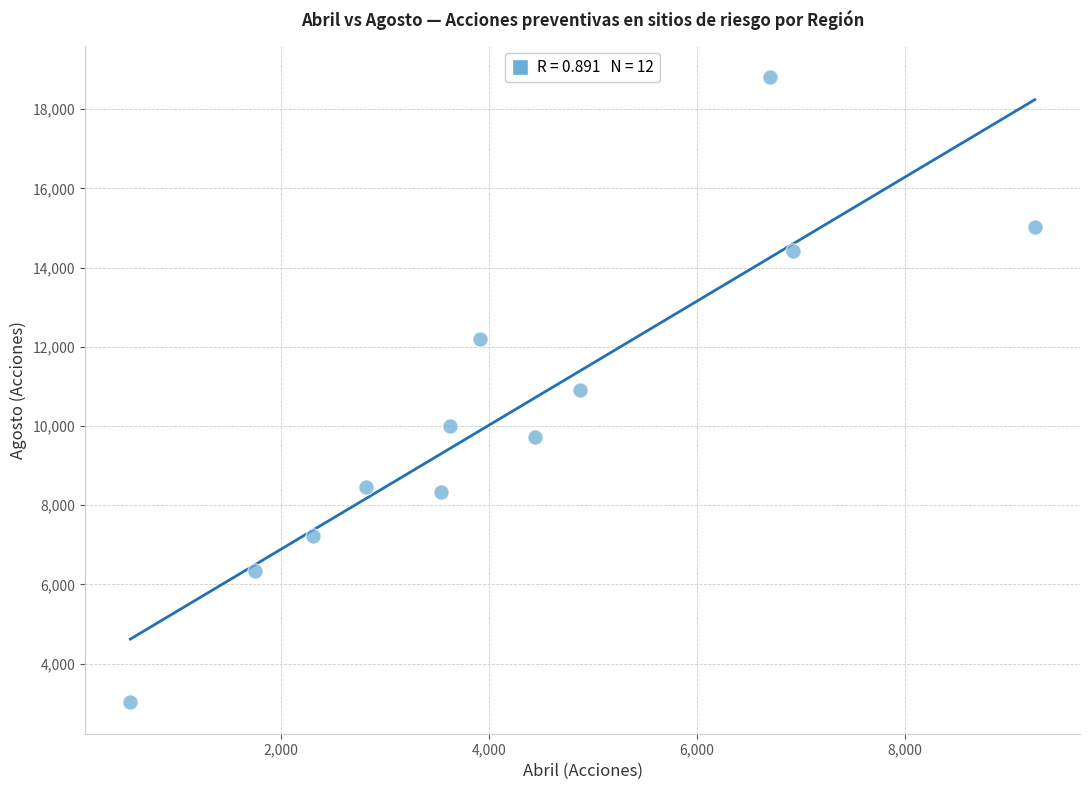

What is the average X value?

4222